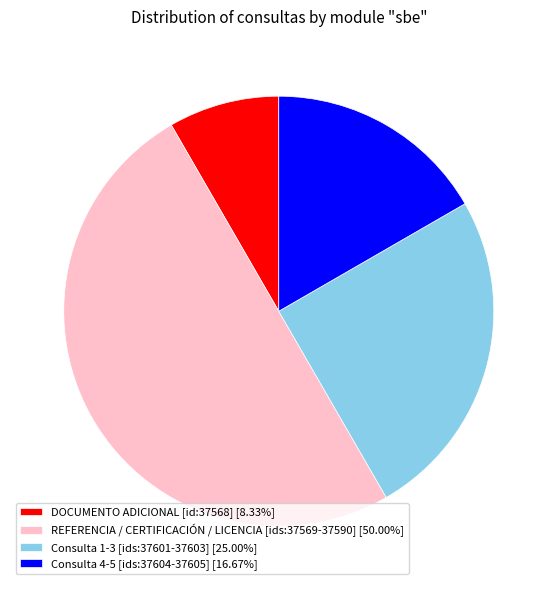

Is Consulta 4-5 [ids:37604-37605] [16.67%] the majority of the pie?

No